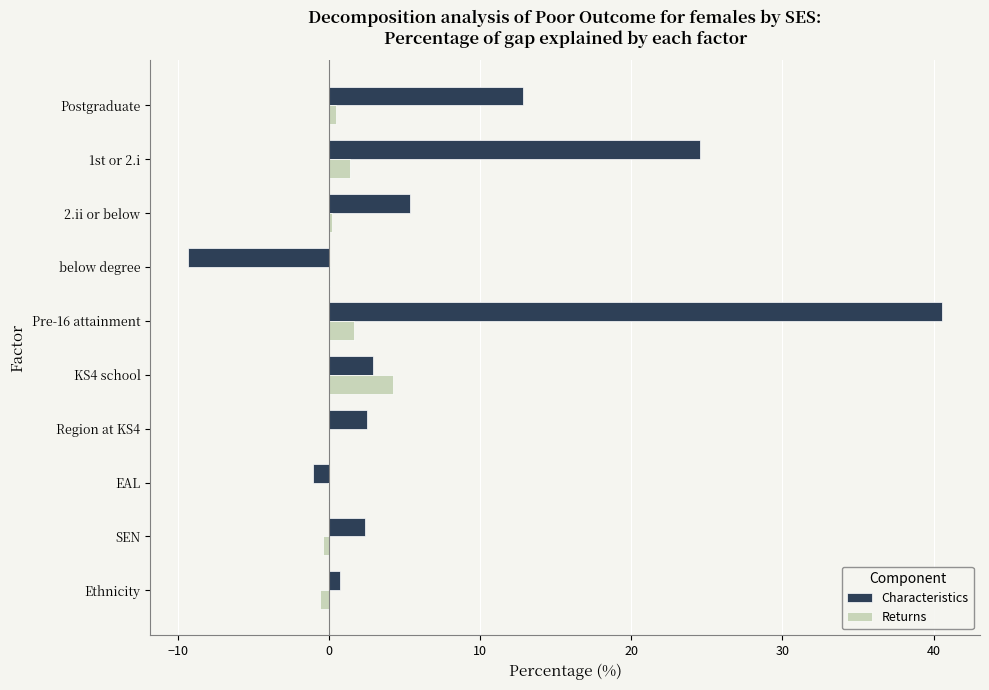

The value of Returns at KS4 school is 7.7. True or false?

False